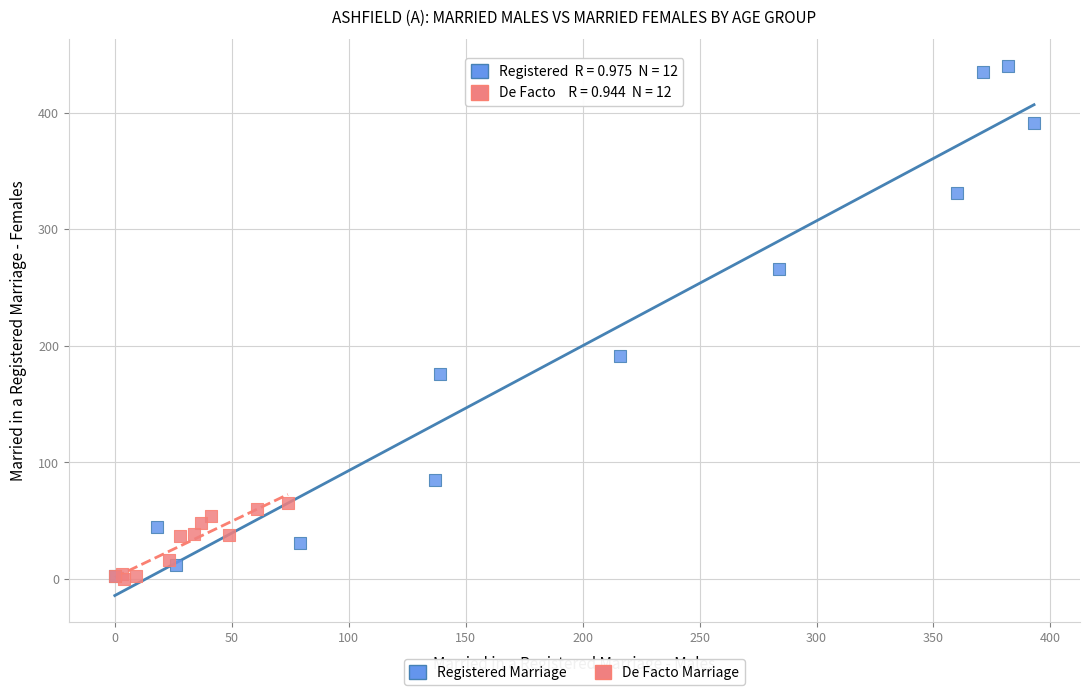

Which series reaches the maximum Y coordinate?

Registered Marriage